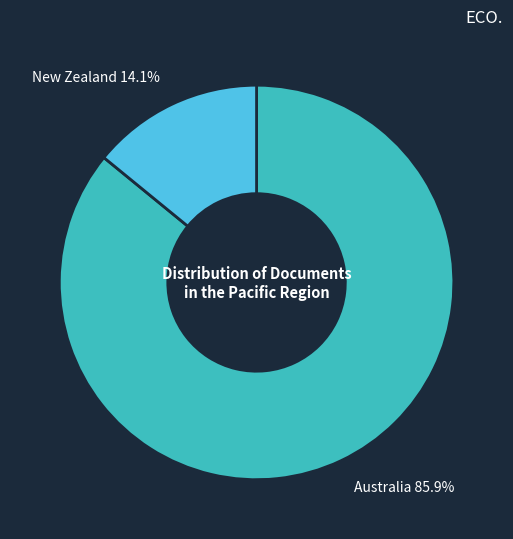

Do Australia and New Zealand together represent more than half of the pie?

Yes